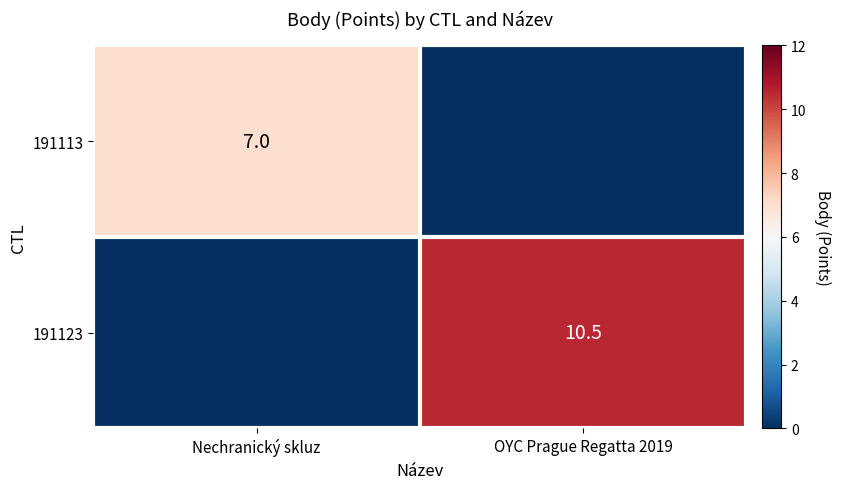

The value of 191113 at Nechranický skluz is 11.8. True or false?

False